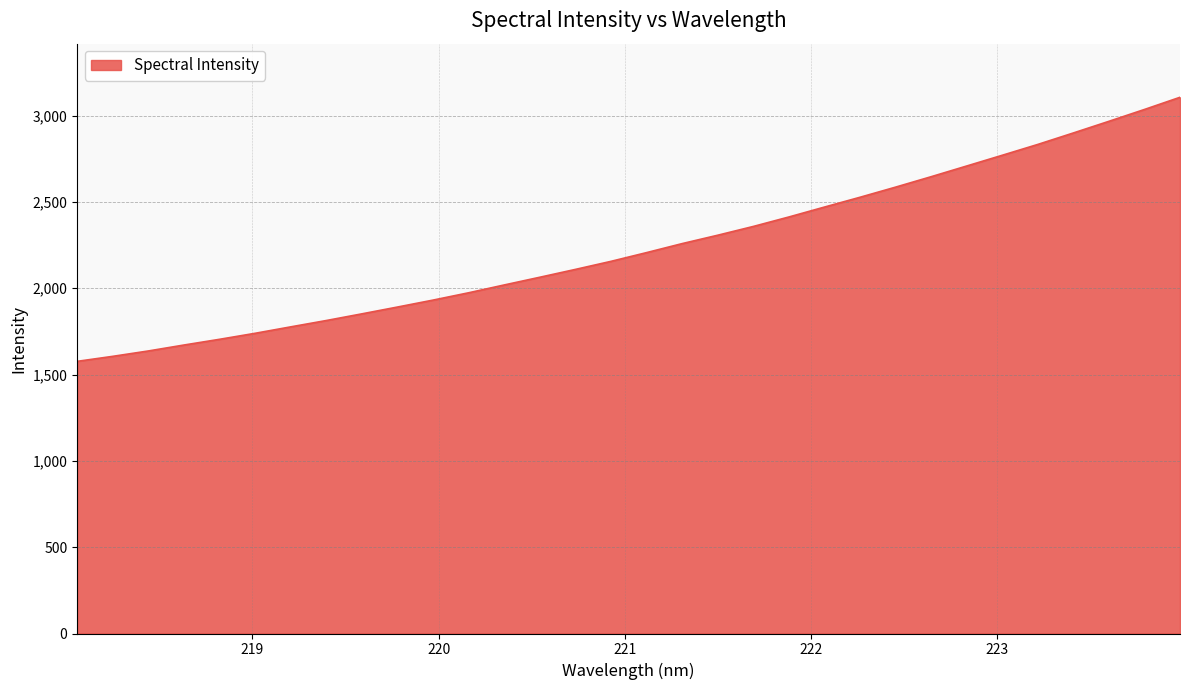

What is the difference between the maximum and minimum values?

1529.7